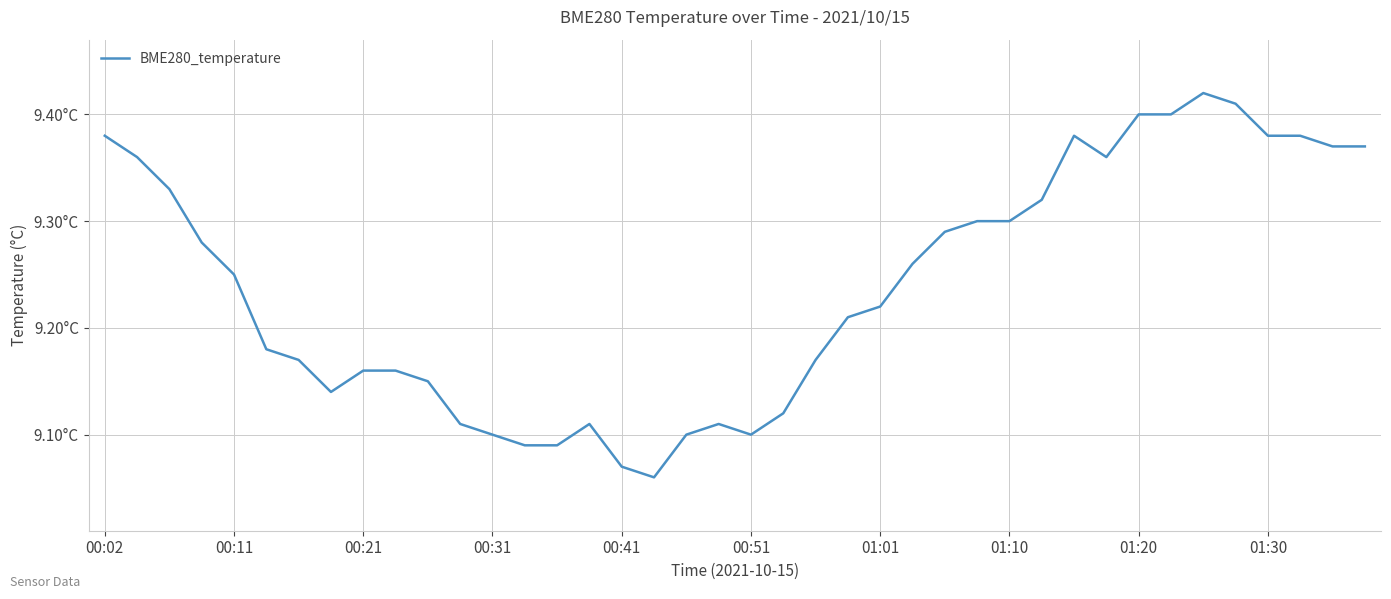

What is the average value?

9.2